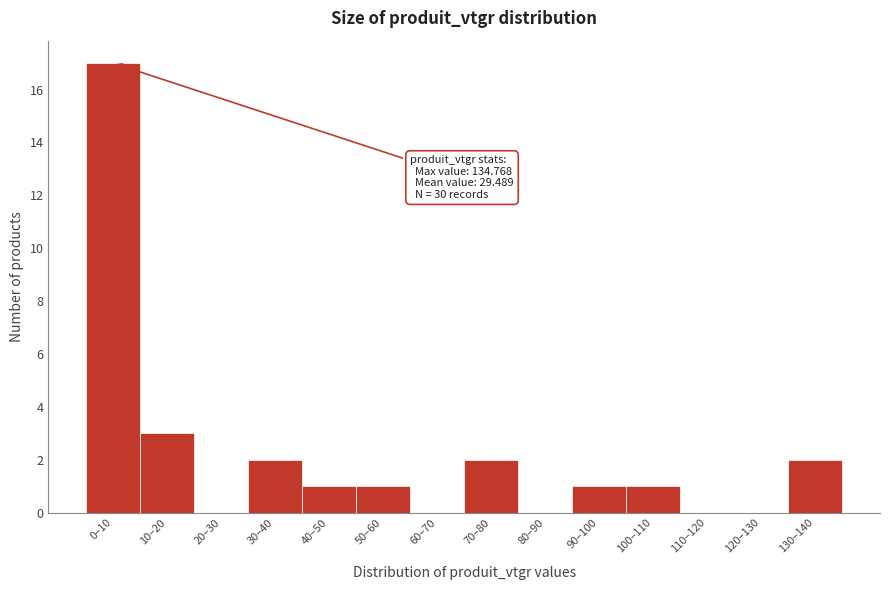

Reading left to right, what are all the values shown in this chart?

0–10=17	10–20=3	20–30=0	30–40=2	40–50=1	50–60=1	60–70=0	70–80=2	80–90=0	90–100=1	100–110=1	110–120=0	120–130=0	130–140=2